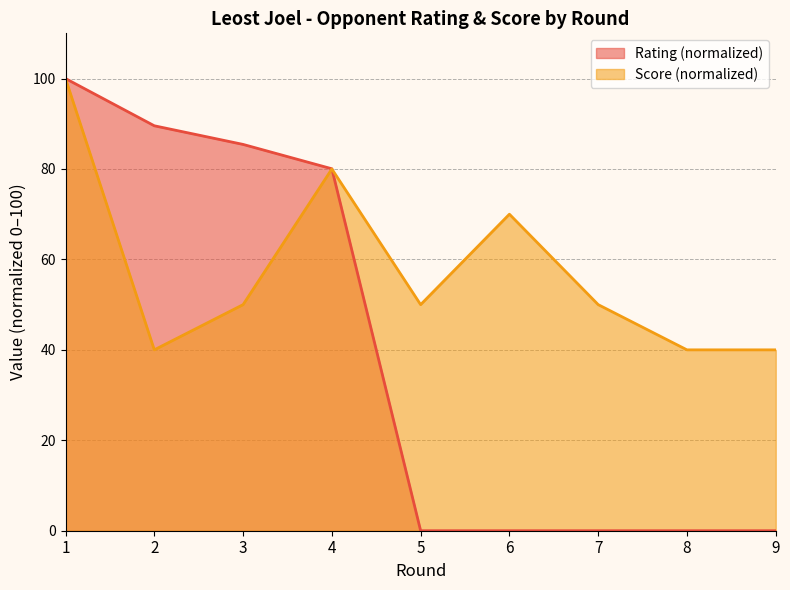

How many lines are shown in the chart?

2